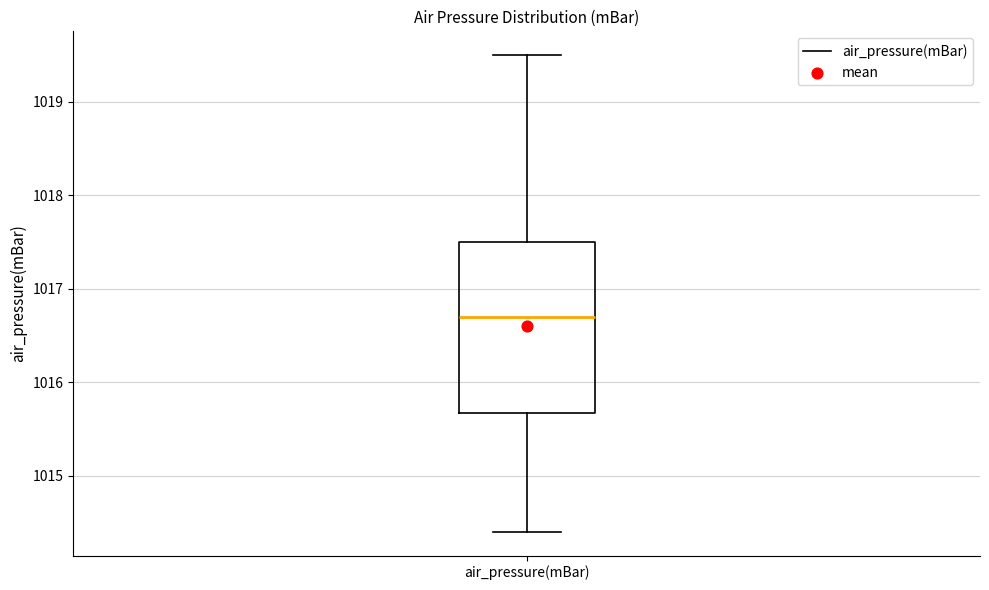

Read this box plot against the y-axis: the position of the median line, the range covered by the box, and the ends of both whiskers. The values are not printed on the chart, so give them approximately, as read against the axis.

median 1016.7, box 1015.7 to 1017.5, whiskers 1014.4 to 1019.5